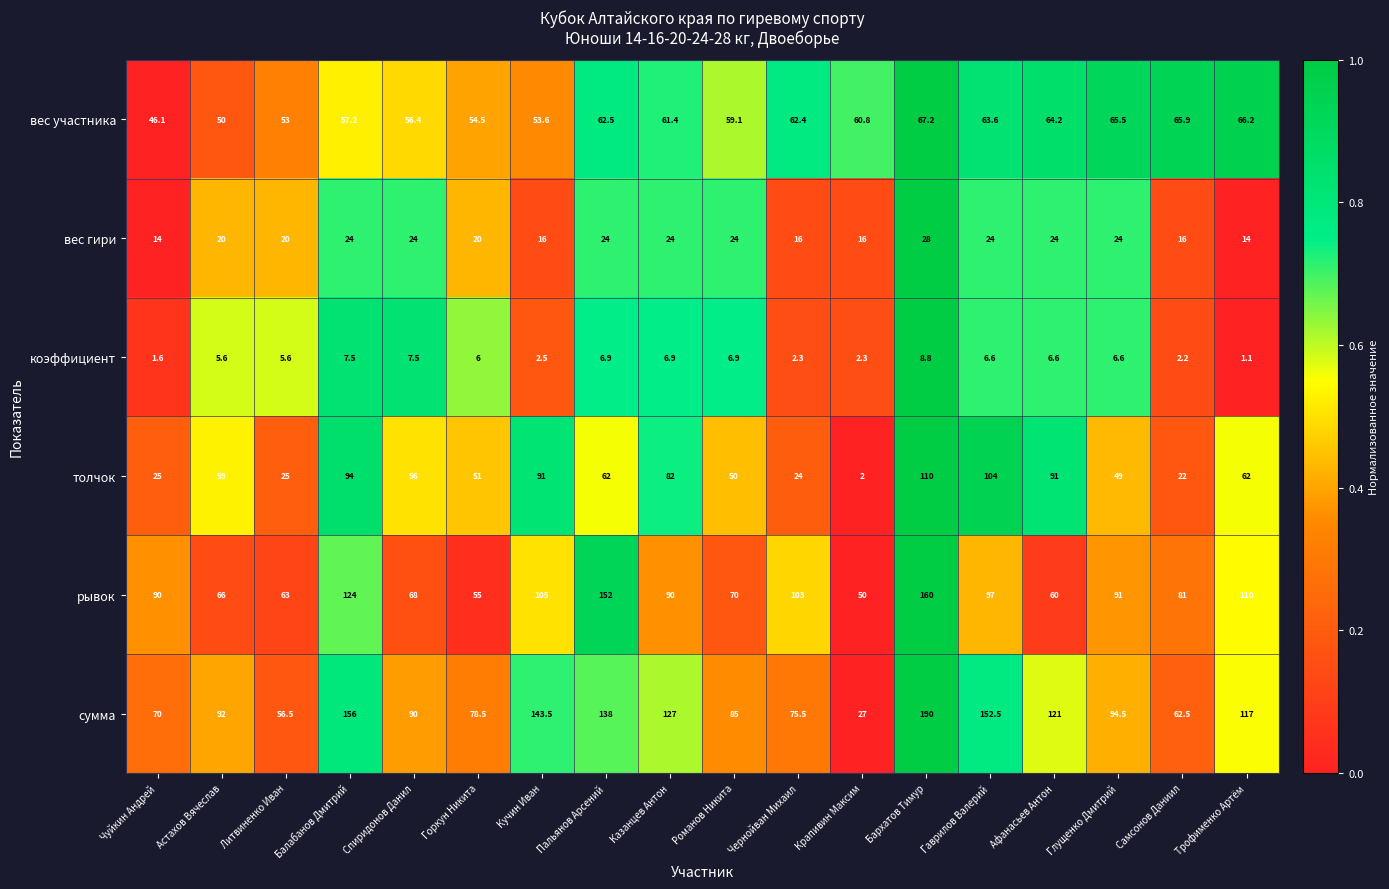

Is it true that рывок equals 105.0 at Кучин Иван?

True